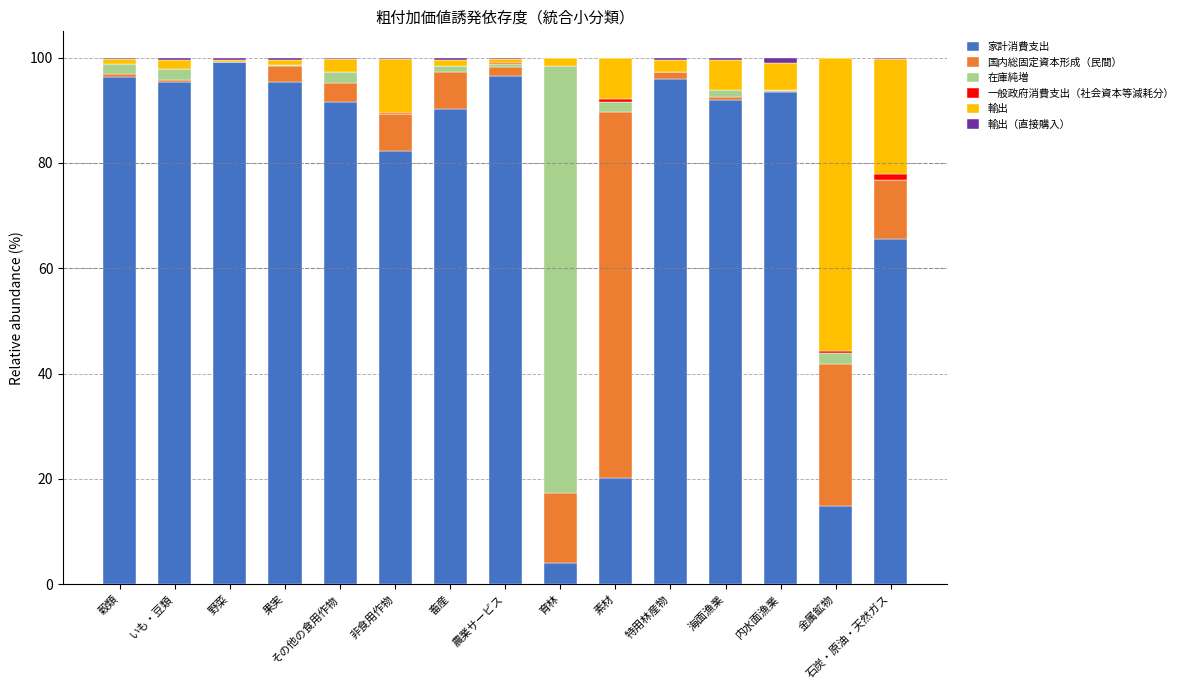

What is the total value across all series at 内水面漁業?

100.0